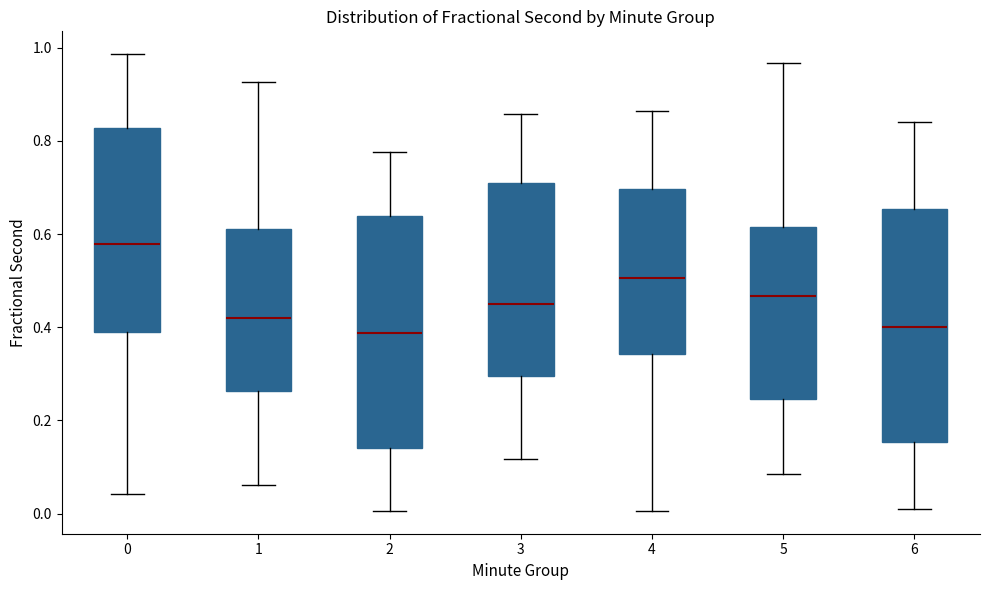

Where is the lower edge of the box at x = 5 on the y-axis? The values are not printed on the chart, so give them approximately, as read against the axis.

0.24